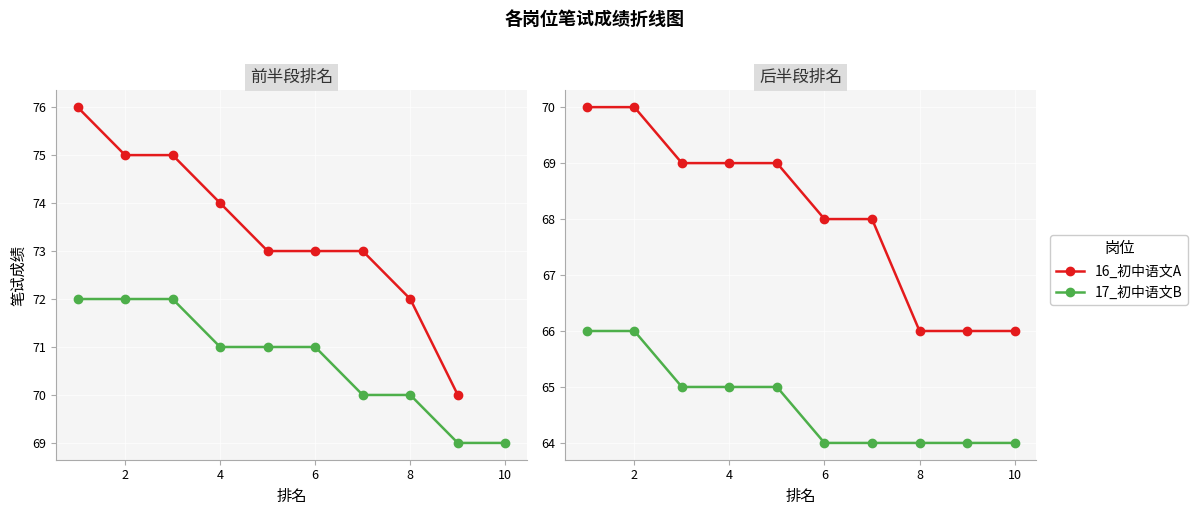

What are all the series names shown in the legend?

16_初中语文A, 17_初中语文B